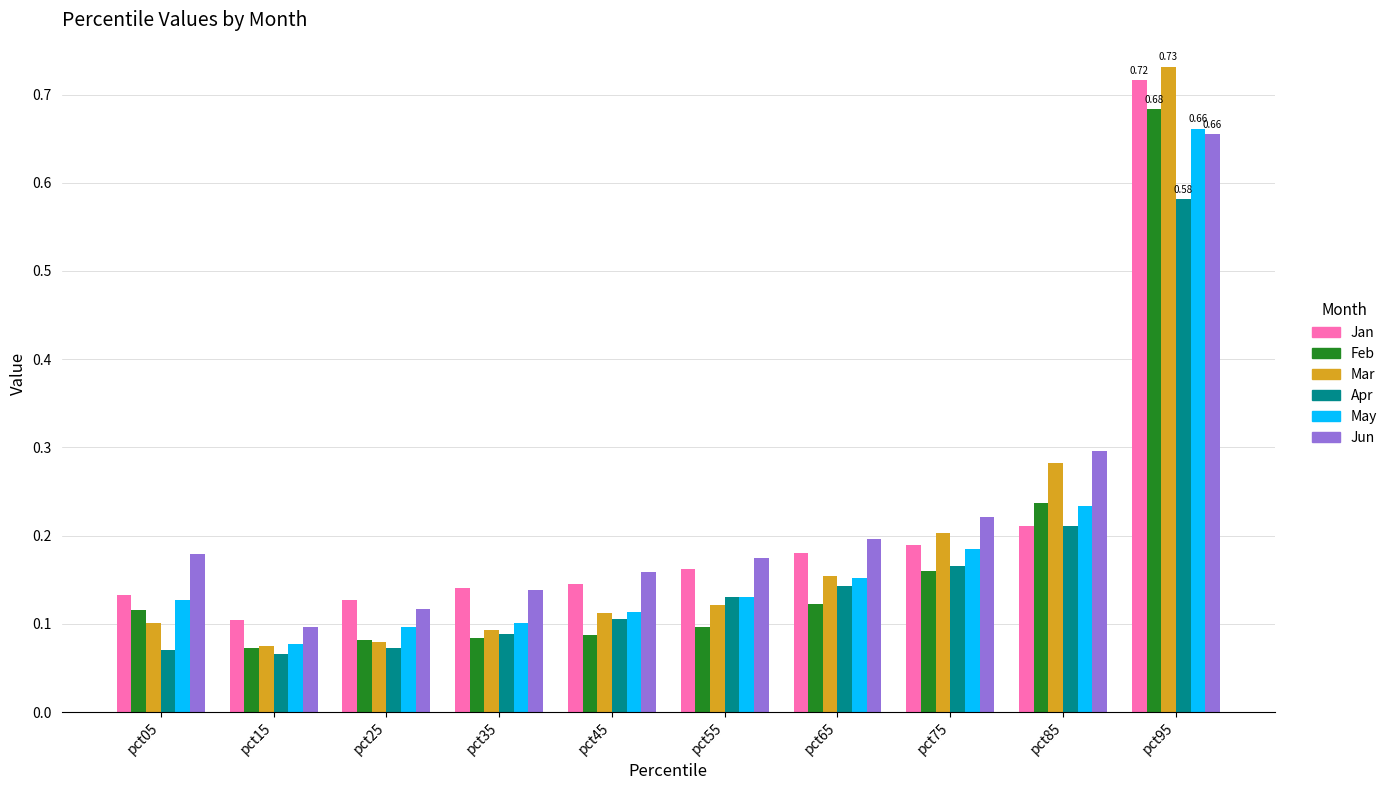

Does the chart contain any negative values?

No